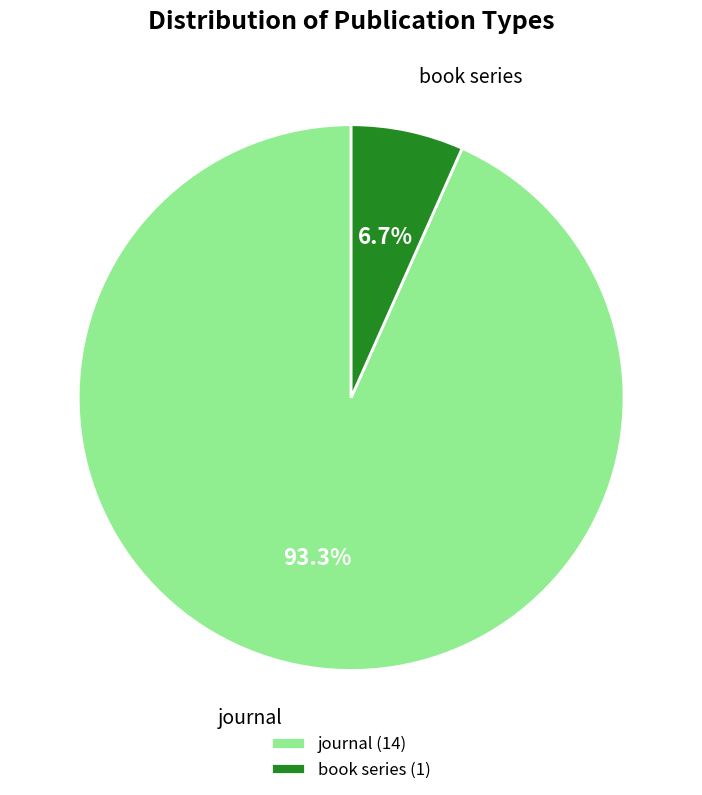

How many slices are in this pie chart?

2